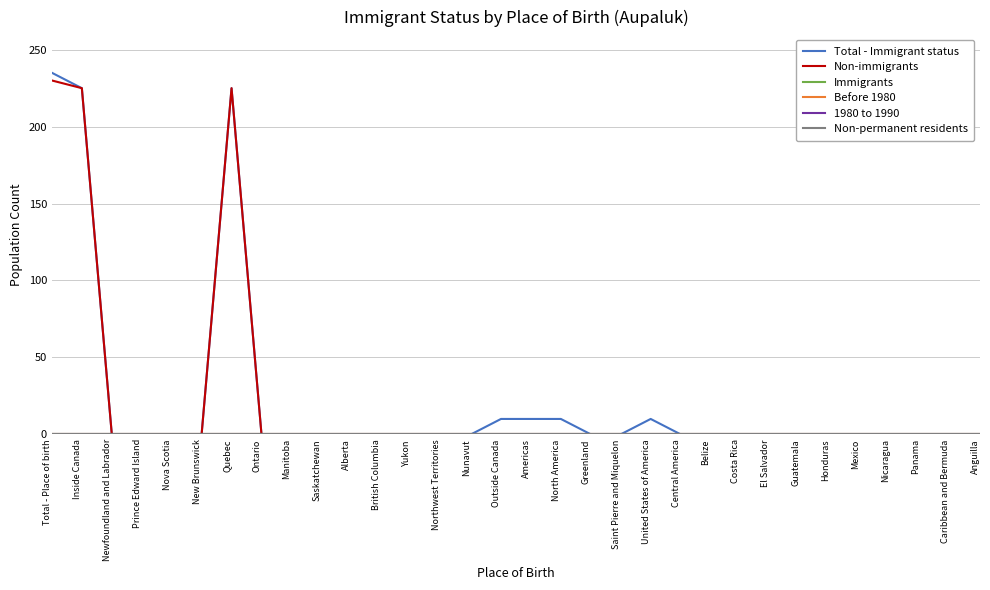

List the labels in order of Non-immigrants value, largest first.

Total - Place of birth, Inside Canada, Quebec, Newfoundland and Labrador, Prince Edward Island, Nova Scotia, New Brunswick, Ontario, Manitoba, Saskatchewan, Alberta, British Columbia, Yukon, Northwest Territories, Nunavut, Outside Canada, Americas, North America, Greenland, Saint Pierre and Miquelon, United States of America, Central America, Belize, Costa Rica, El Salvador, Guatemala, Honduras, Mexico, Nicaragua, Panama, Caribbean and Bermuda, Anguilla